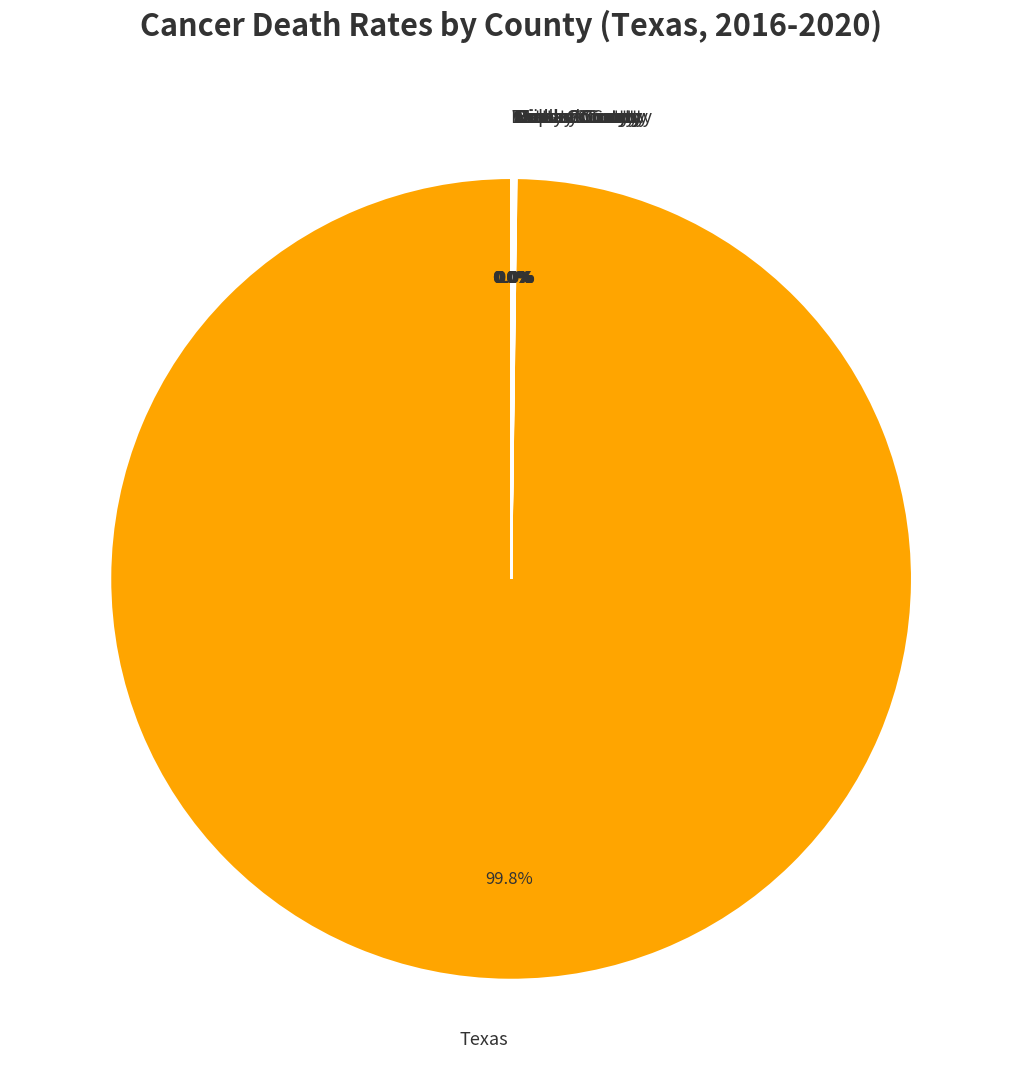

To the nearest percent, what is the difference between the largest and smallest slice percentages?

100%